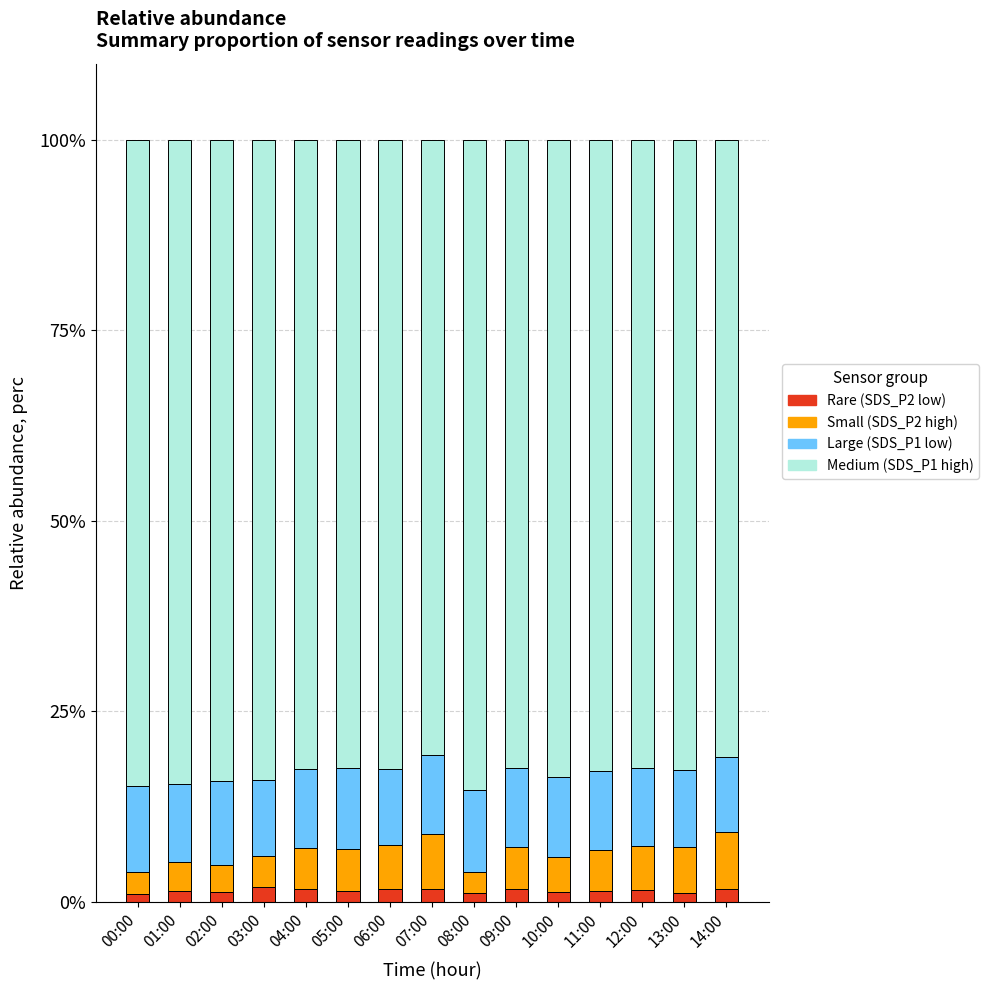

What is the label of the 1st bar from the left?

00:00